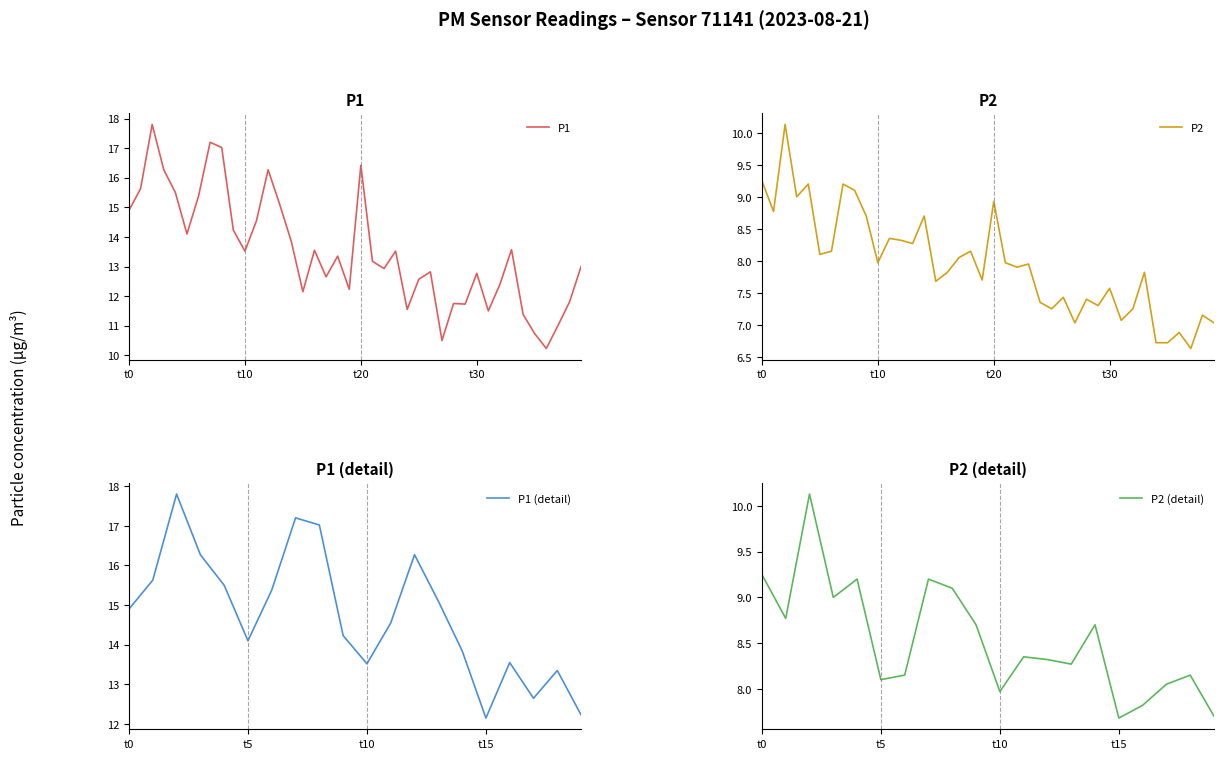

True or false: P2 and P1 cross at least once.

False